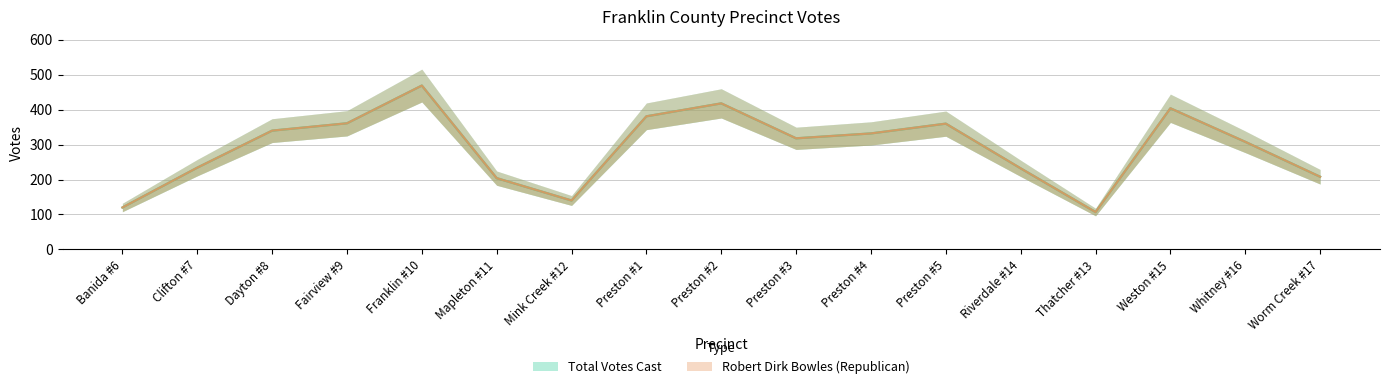

Which series has the widest spread of values?

Robert Dirk Bowles (Republican)